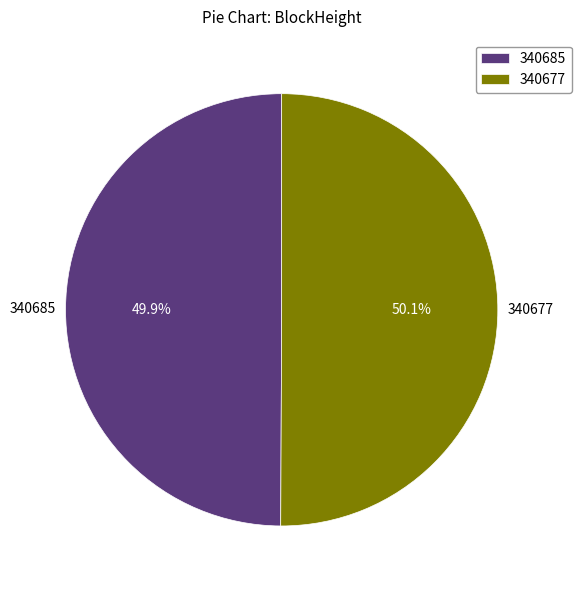

Approximately how many times larger is the value at 340685 compared to 340677?

1.0